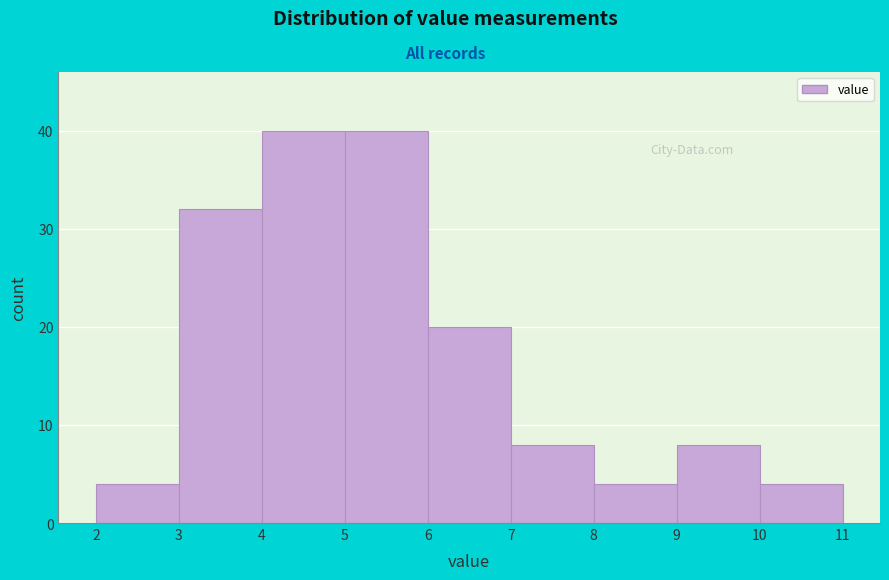

Reading left to right, list every bar in this chart as the range it spans on the x-axis followed by its height. The values are not printed on the chart, so give them approximately, as read against the axis.

2 to 3: 4
3 to 4: 32
4 to 5: 40
5 to 6: 40
6 to 7: 20
7 to 8: 8
8 to 9: 4
9 to 10: 8
10 to 11: 4